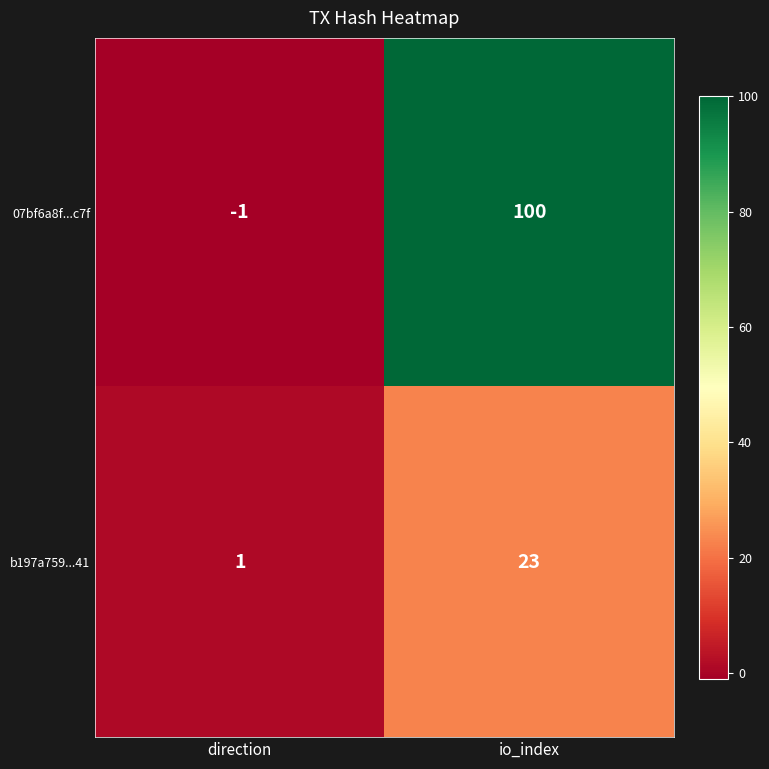

List the series in order of their overall mean, lowest first.

b197a759...41, 07bf6a8f...c7f